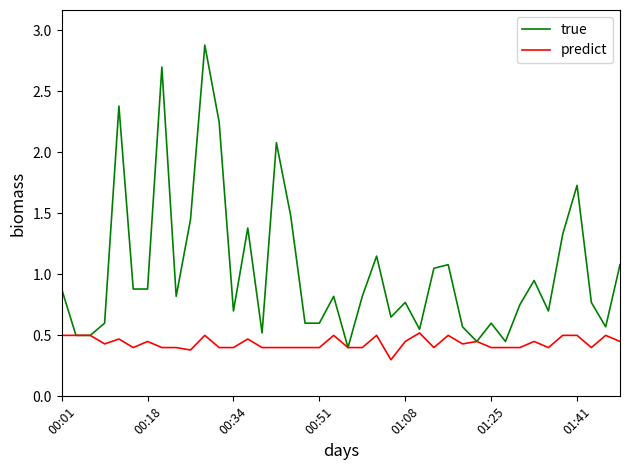

List the series in order of their overall mean, highest first.

true, predict